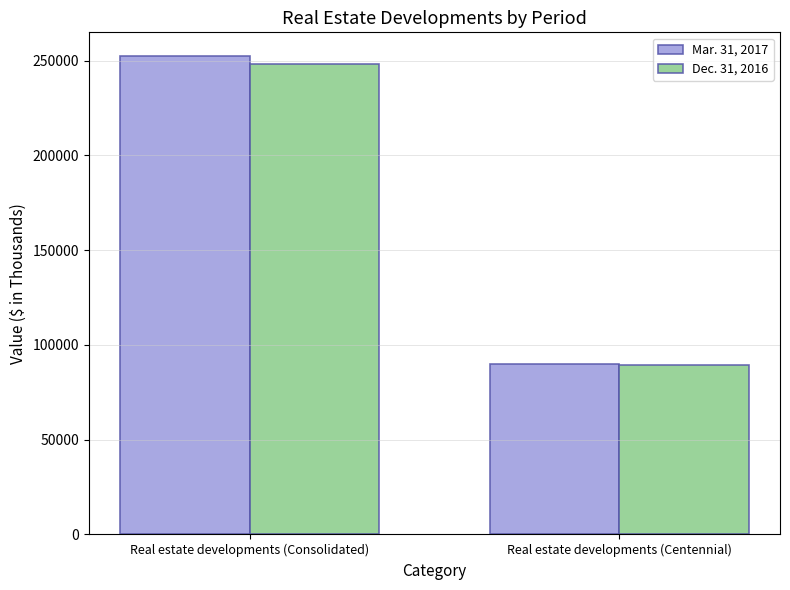

Rank the series by their maximum value, from lowest to highest.

Dec. 31, 2016, Mar. 31, 2017